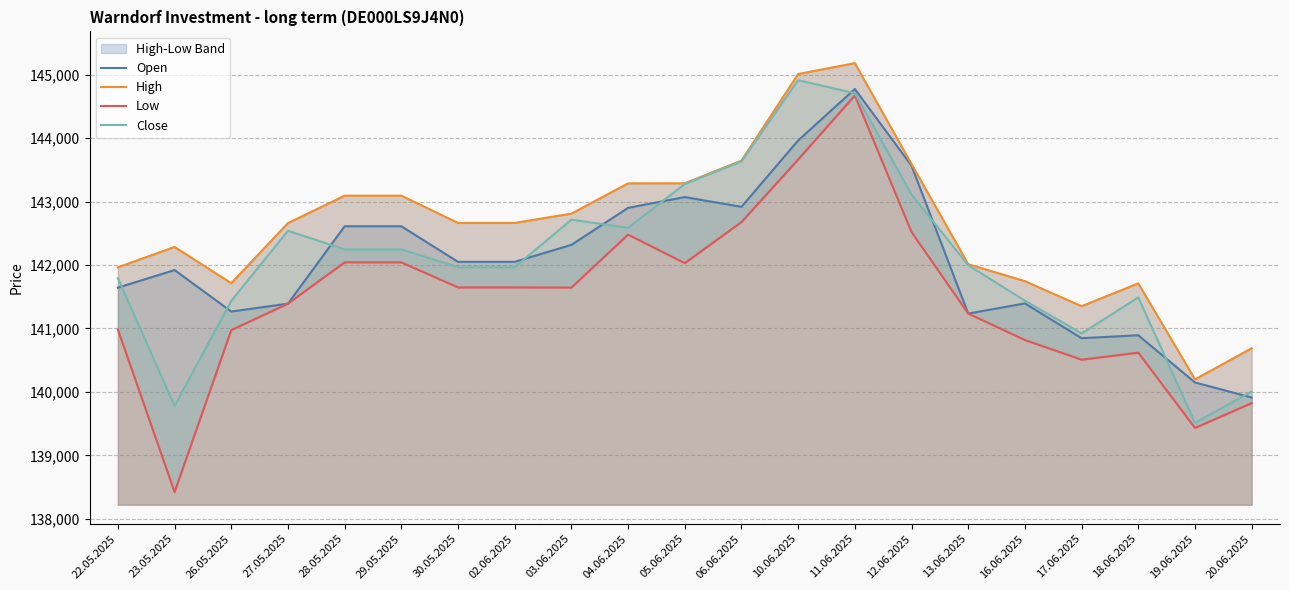

At which category is the sum across all series the highest?

11.06.2025